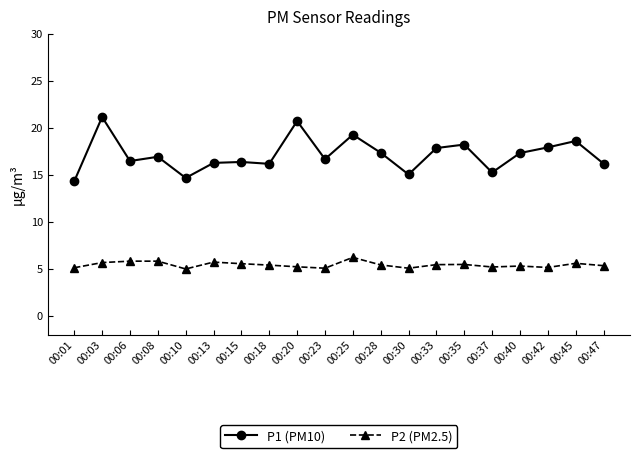

Which series has the largest total across all categories?

P1 (PM10)